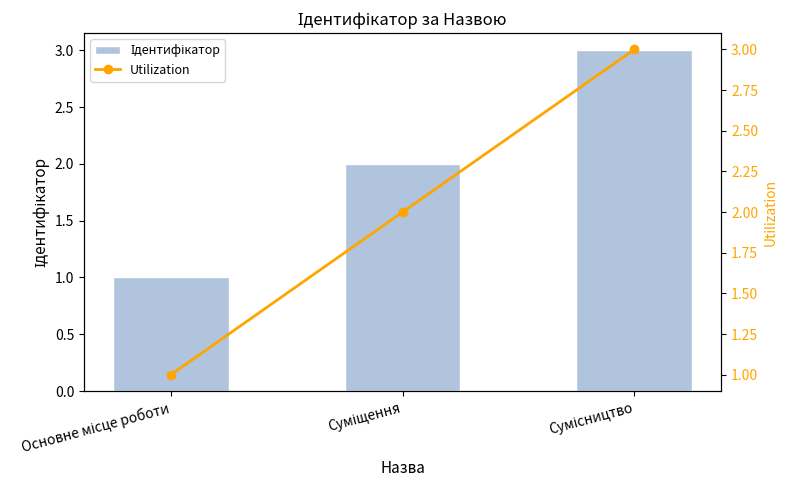

The value of Utilization at Сумісництво is 5. True or false?

False